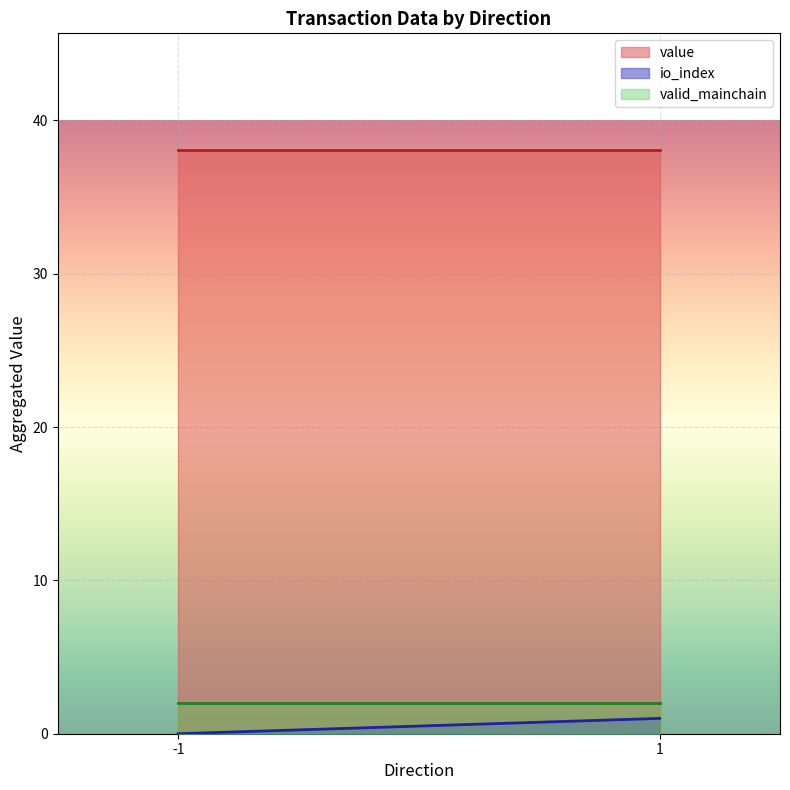

The valid_mainchain series shows 1.4 at -1. True or false?

False